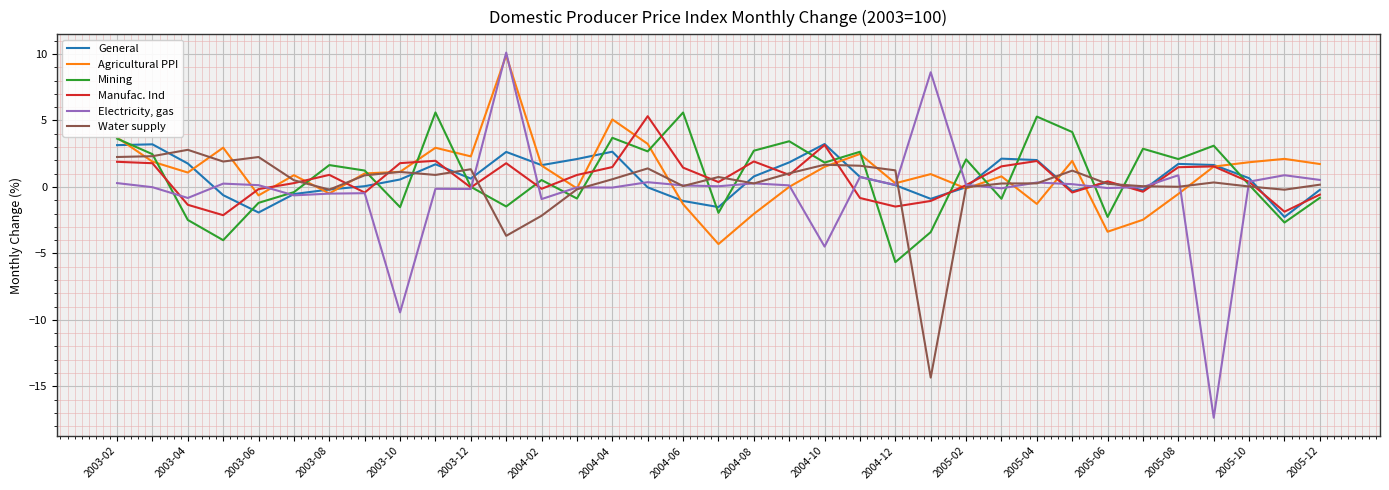

What is the minimum value shown in the chart?

-17.4